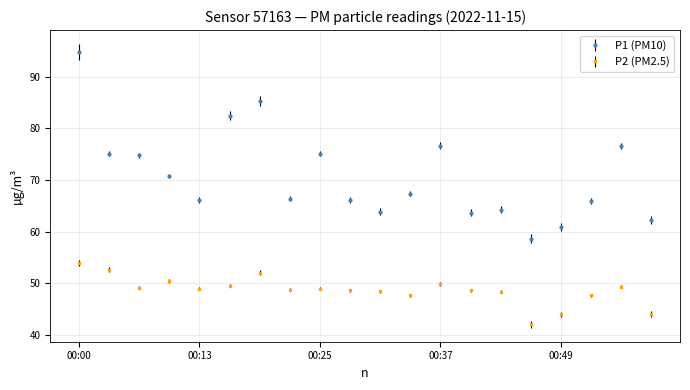

True or false: P1 (PM10) and P2 (PM2.5) intersect in this chart.

False